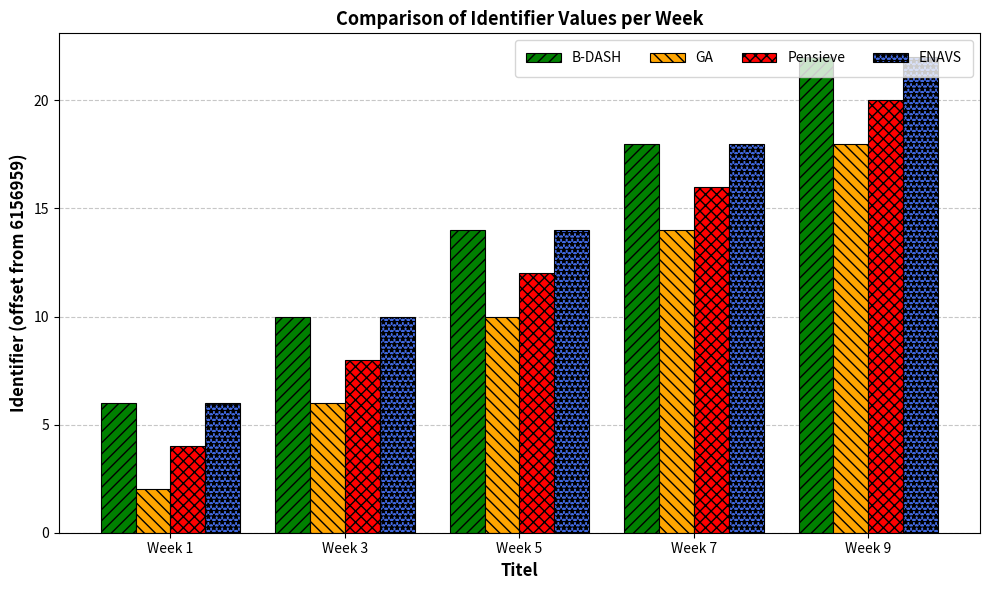

At which label does Pensieve reach its minimum?

Week 1